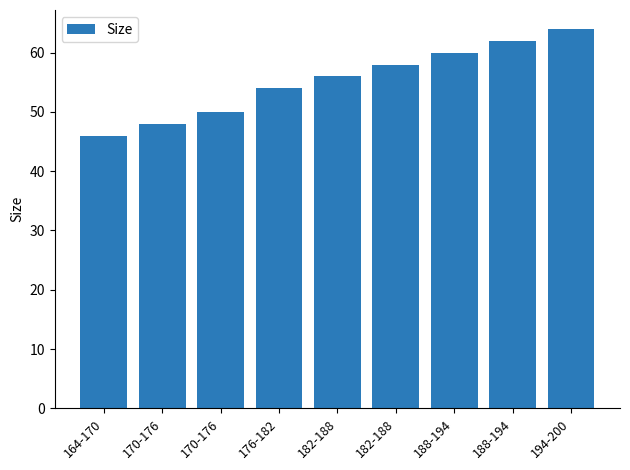

The value at 164-170 is 11. True or false?

False